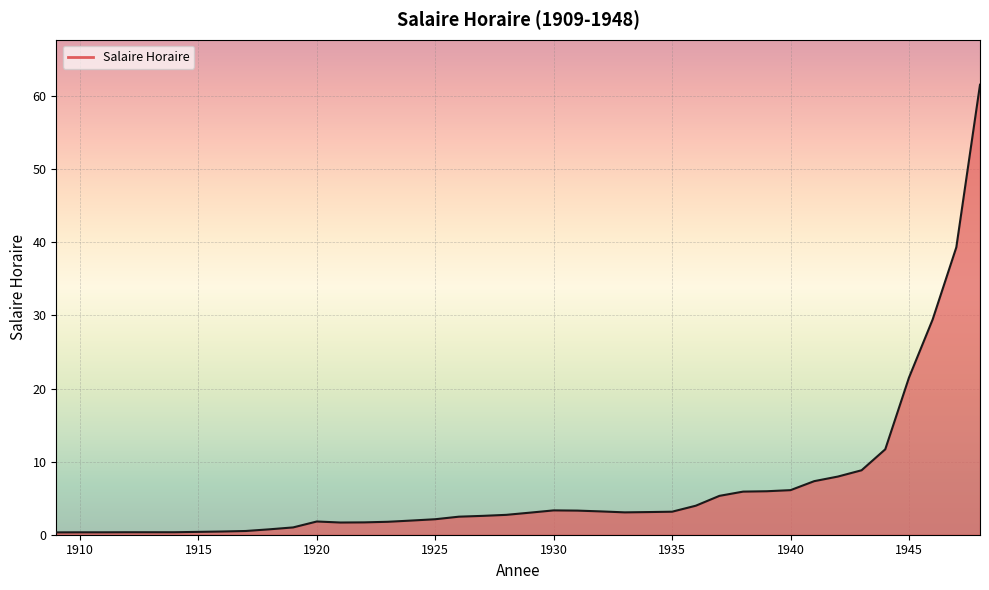

What is the difference between the maximum and minimum values?

61.3